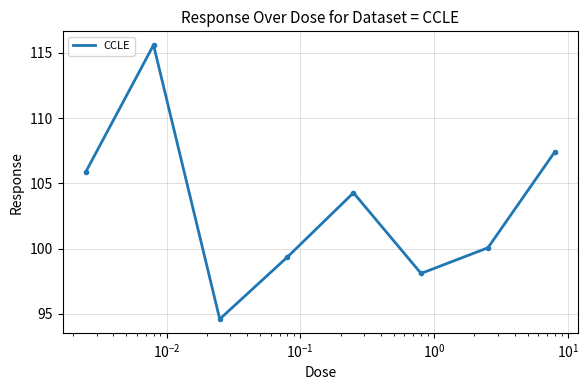

What is the greatest value displayed?

115.6